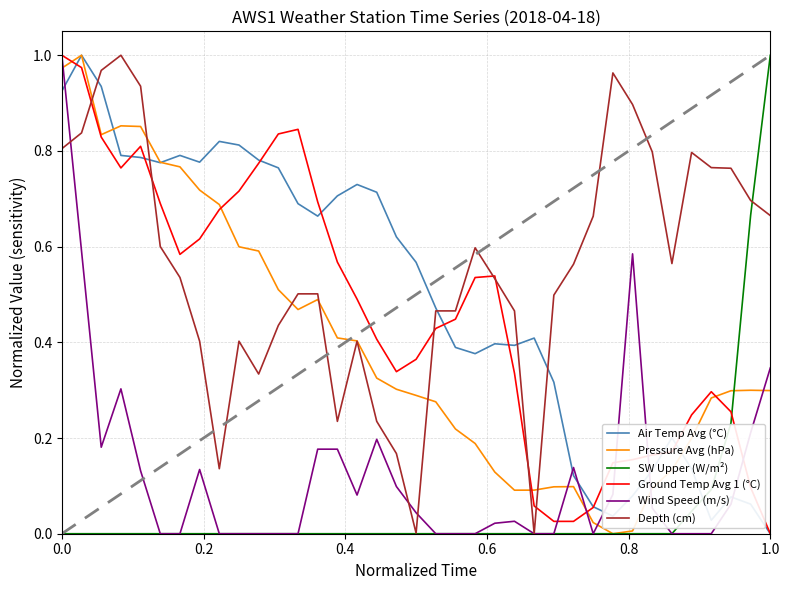

True or false: SW Upper (W/m²) and Ground Temp Avg 1 (°C) cross at least once.

True